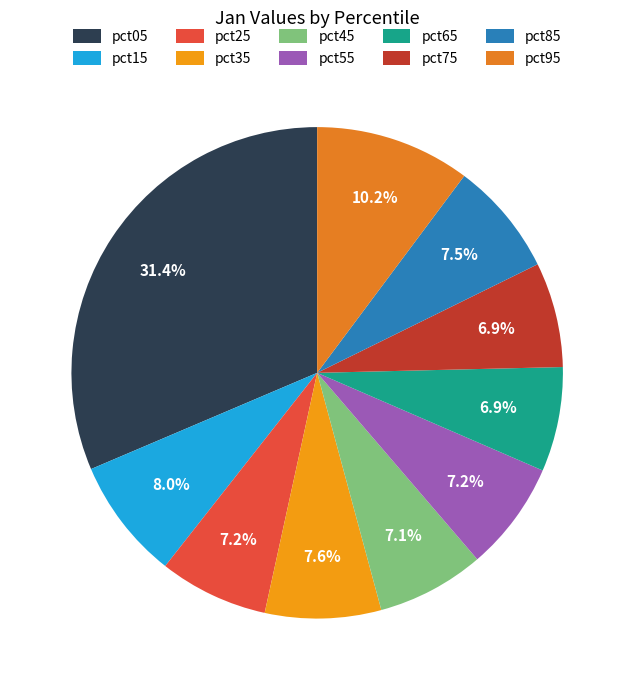

Rank the categories by value from highest to lowest.

pct05, pct95, pct15, pct35, pct85, pct55, pct25, pct45, pct75, pct65